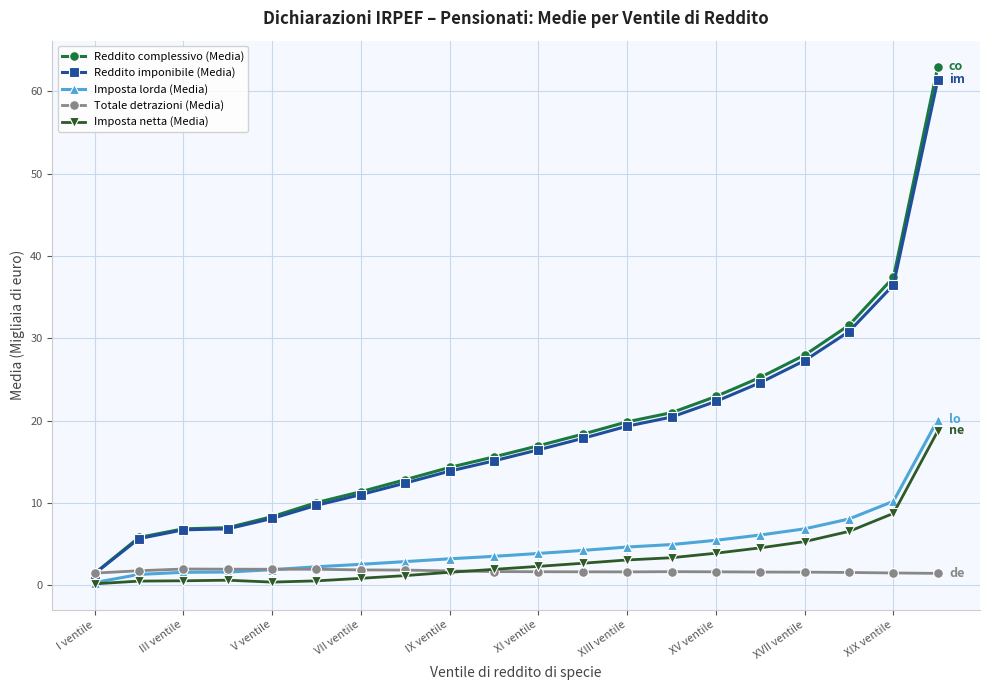

In Imposta netta (Media), how many points are lower than both neighbors (excluding endpoints)?

1